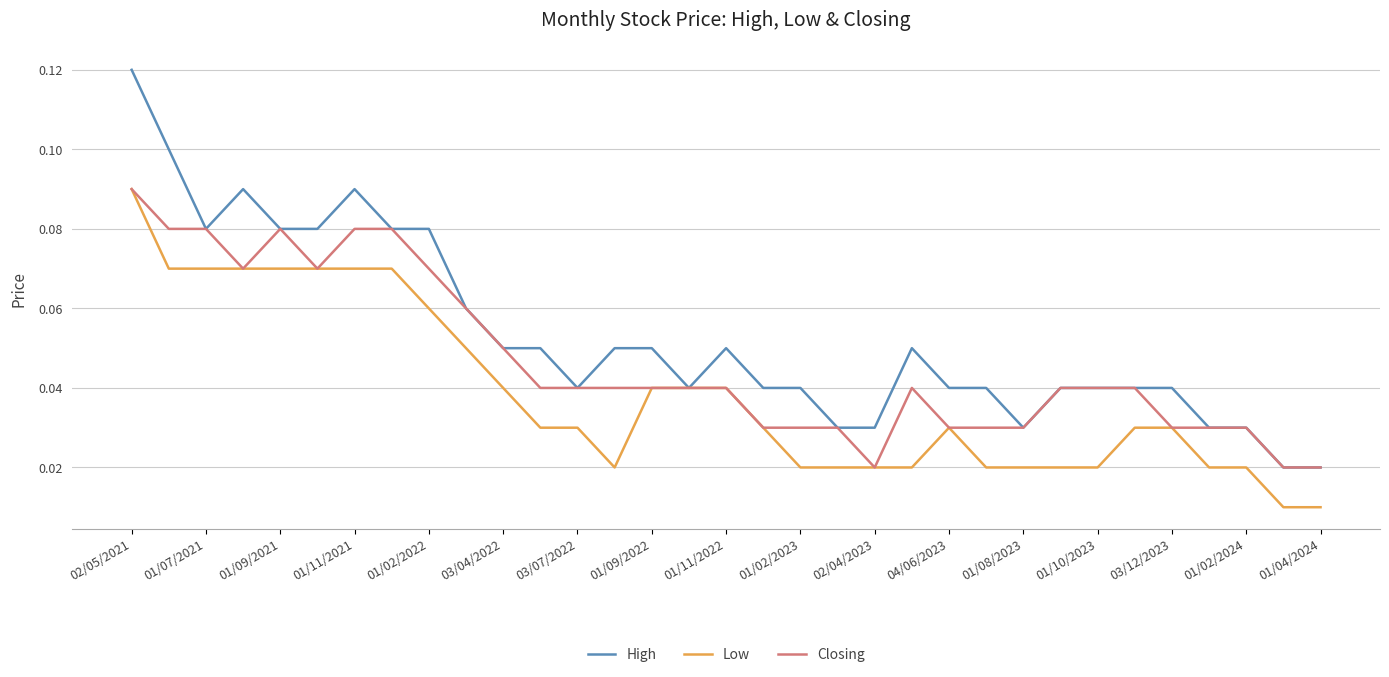

Which series has the largest total across all categories?

High